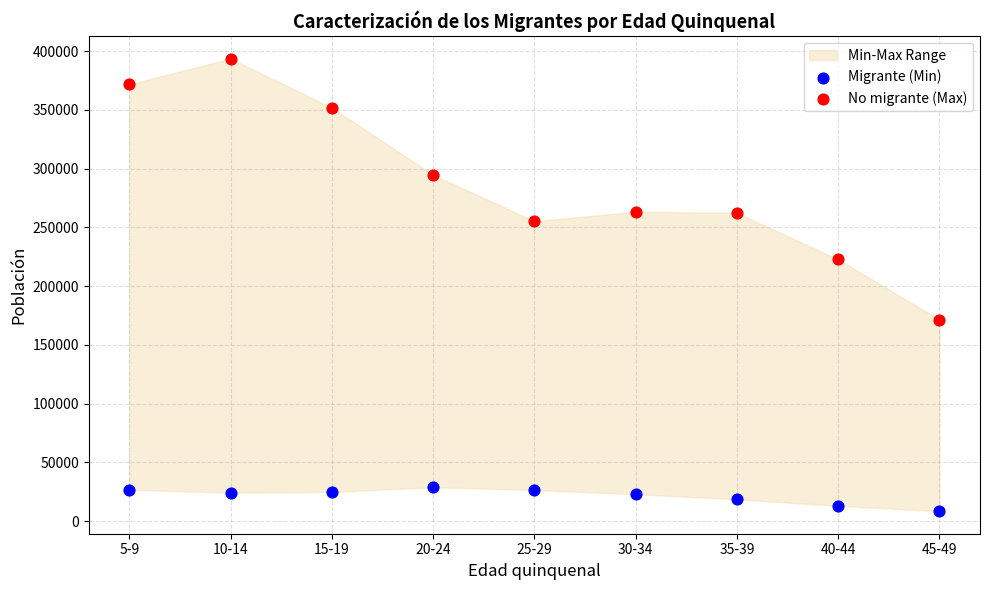

Across all series, what Y value is closest to 201051?

222704